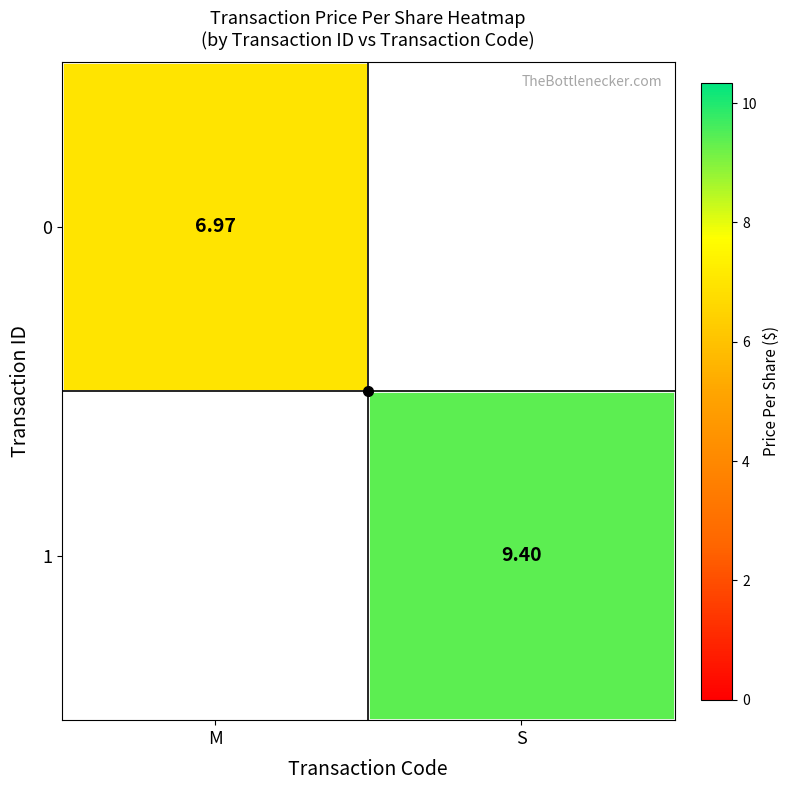

Is the value of 0 at M greater than the value of 1 at S?

No